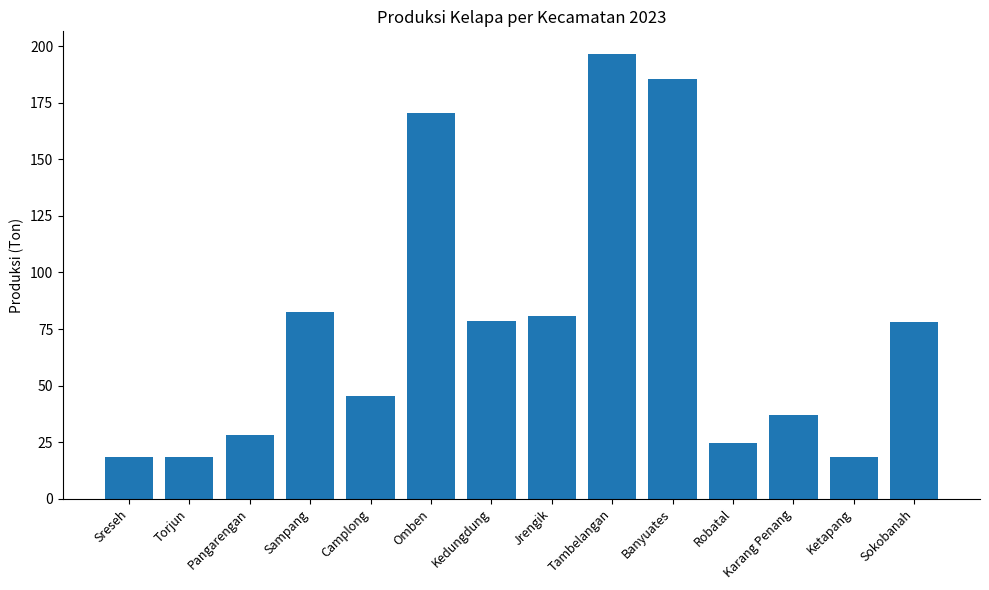

What is the minimum value shown in the chart?

18.2